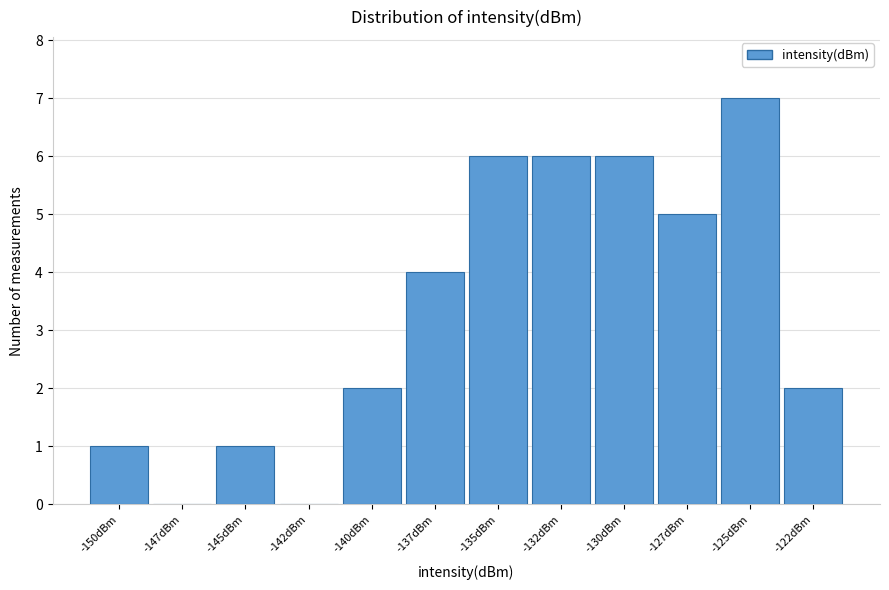

Reading left to right, what are all the values shown in this chart?

-150dBm=1	-147dBm=0	-145dBm=1	-142dBm=0	-140dBm=2	-137dBm=4	-135dBm=6	-132dBm=6	-130dBm=6	-127dBm=5	-125dBm=7	-122dBm=2